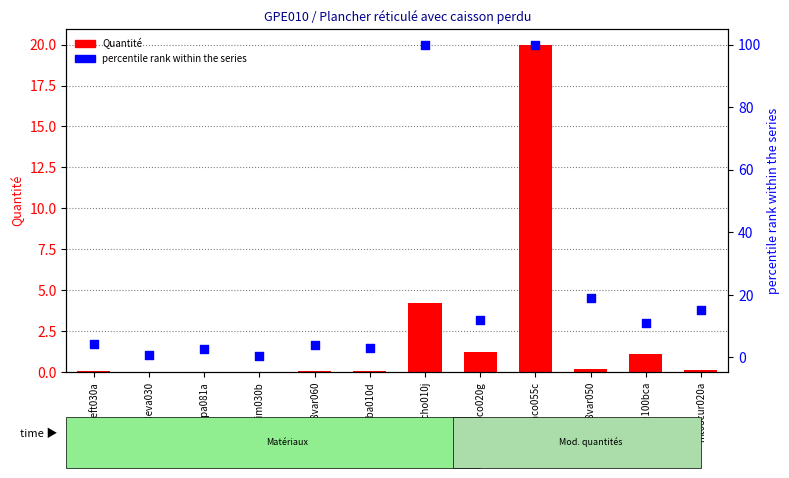

Which series reaches the maximum Y coordinate?

percentile rank within the series